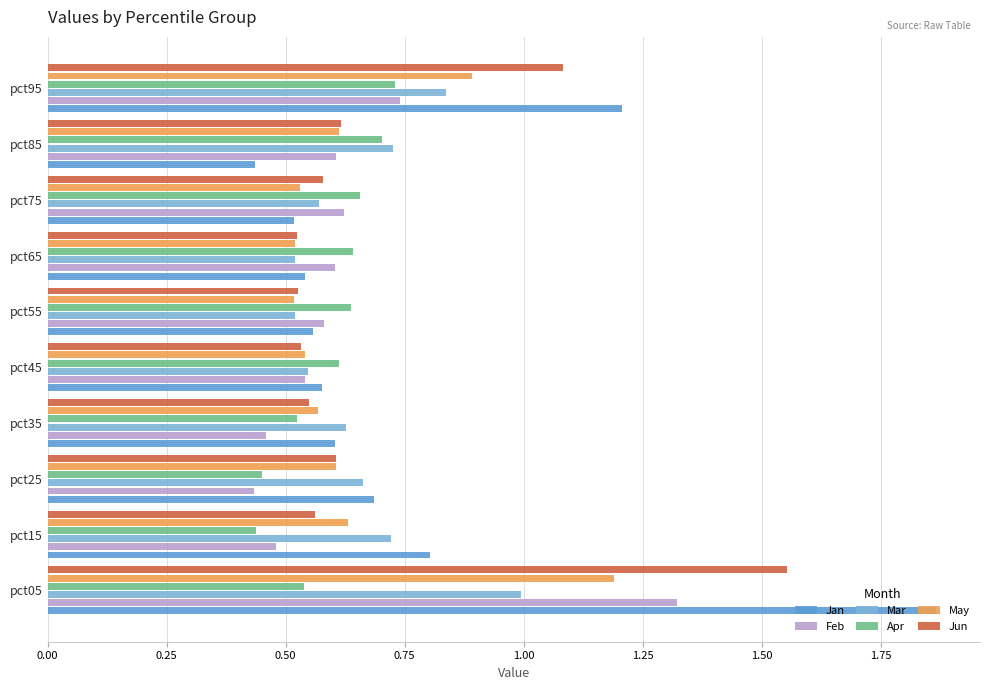

Which series changed the most between pct05 and pct65?

Jan